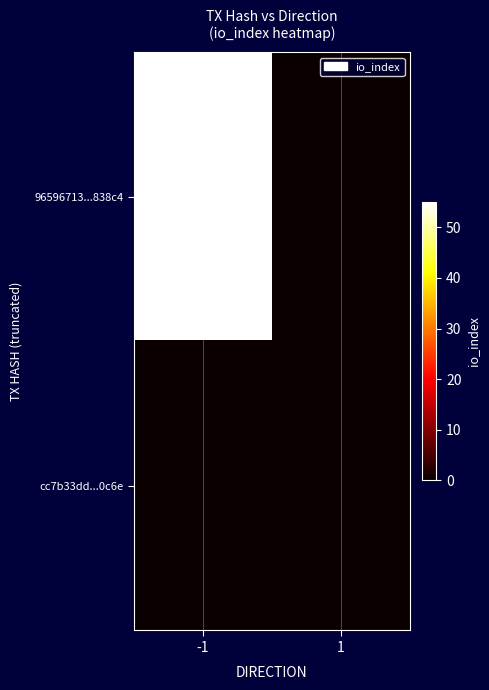

Reading right to left, transcribe all the data shown in this chart.

96596713...838c4: 1=0	-1=55
cc7b33dd...0c6e: 1=0	-1=0